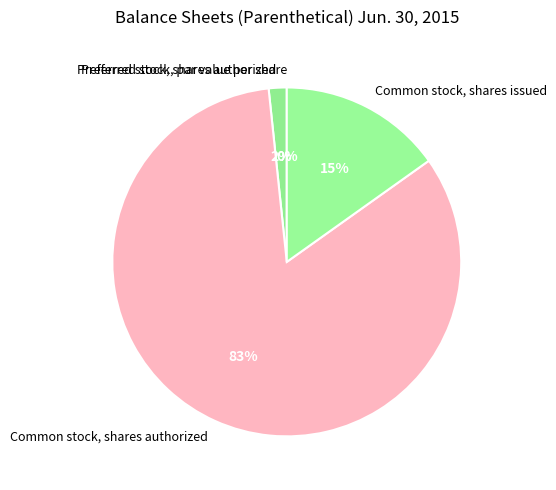

Do Preferred stock, par value per share and Preferred stock, shares authorized together represent more than half of the pie?

No